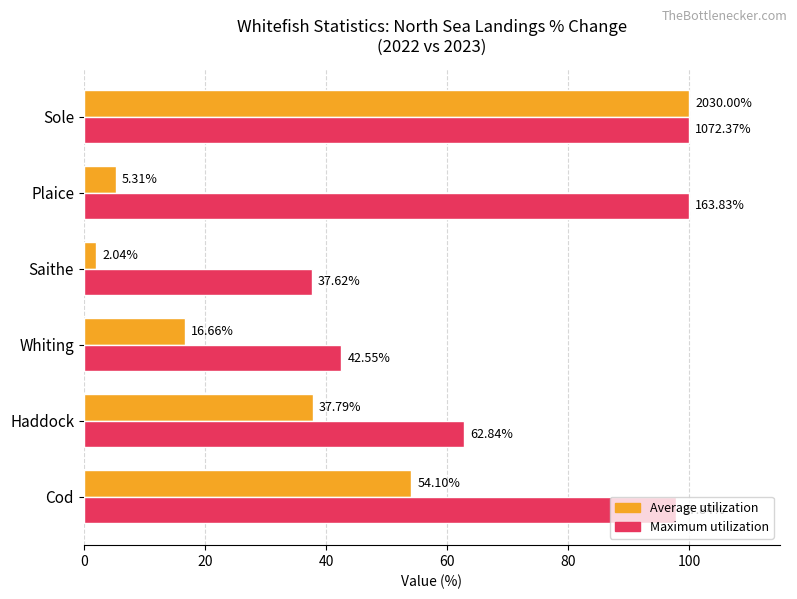

At which category does the chart reach its minimum across all series?

Saithe